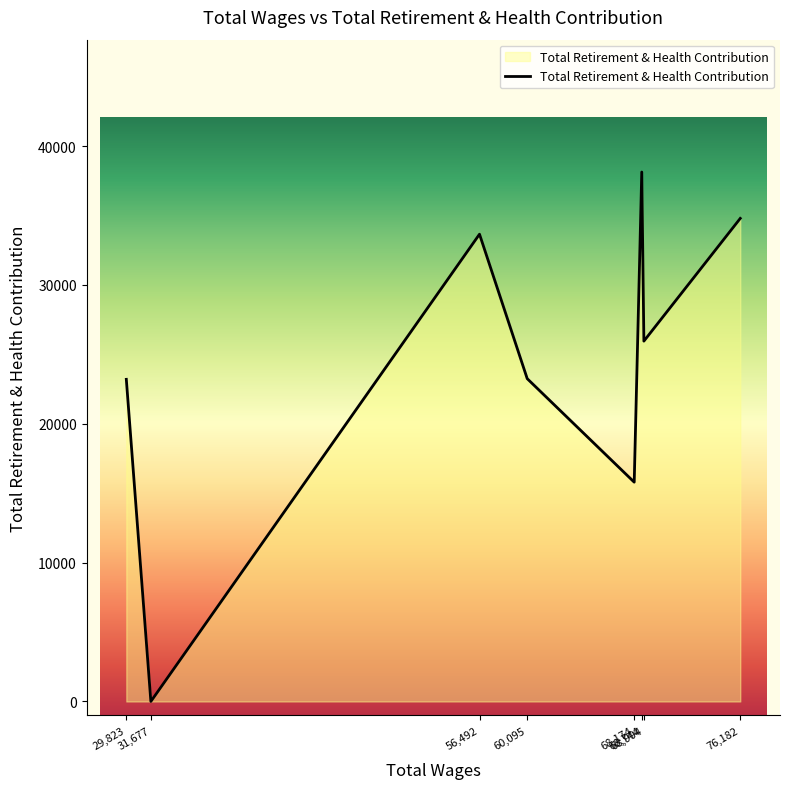

What is the sum of all values?

194758